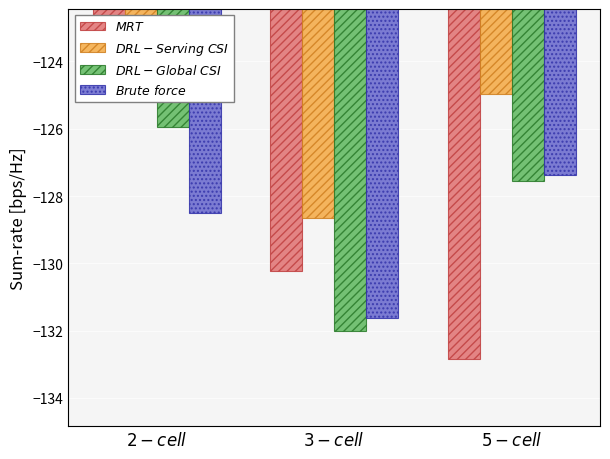

Reading right to left, transcribe all the data shown in this chart.

MRT: -132.8	-130.2	-124.4
DRL - Serving CSI: -125.0	-128.7	-124.5
DRL - Global CSI: -127.5	-132.0	-126.0
Brute force: -127.4	-131.6	-128.5